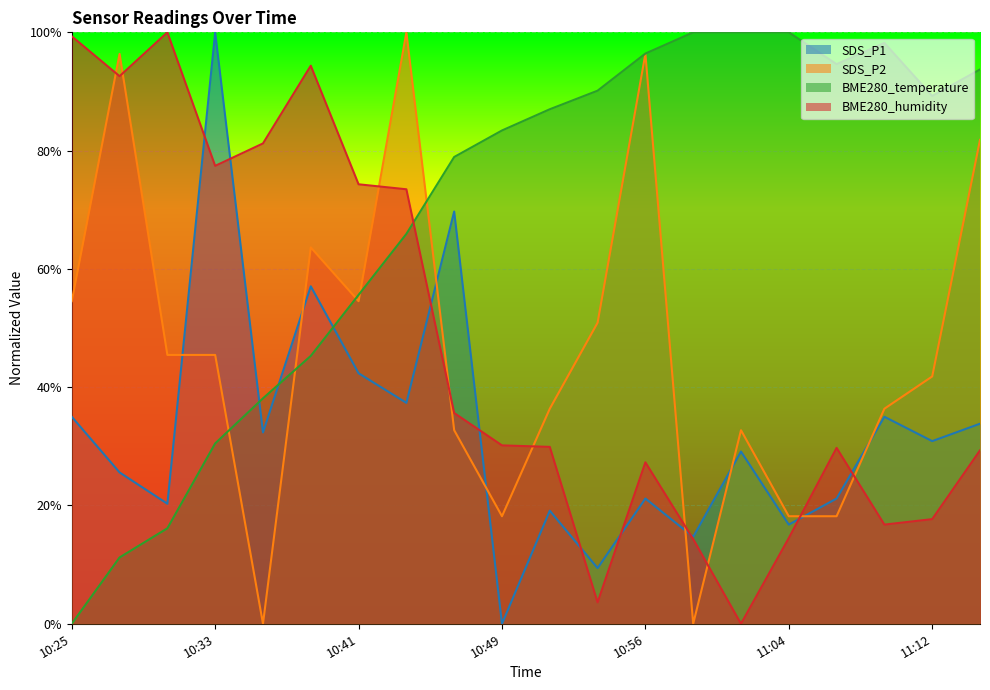

List the series in order of their peak value, highest first.

SDS_P1, SDS_P2, BME280_temperature, BME280_humidity